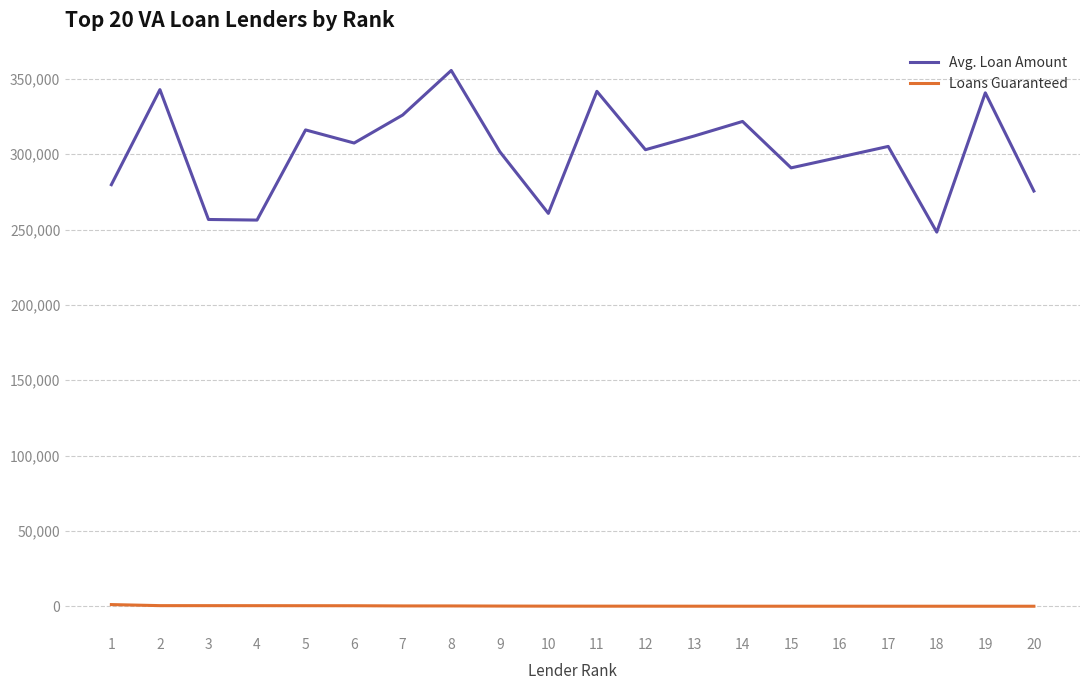

What is the sum of the Loans Guaranteed values at 12 and 10?

199